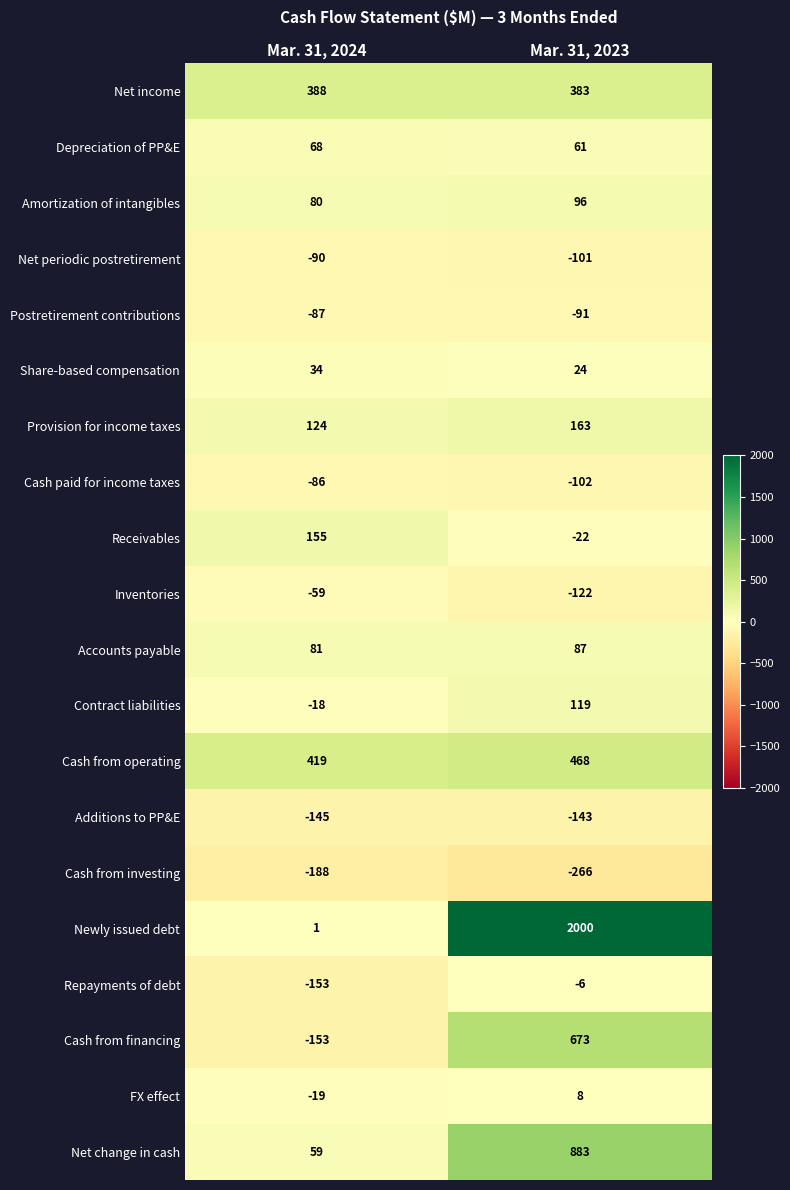

What is the smallest value displayed?

-266